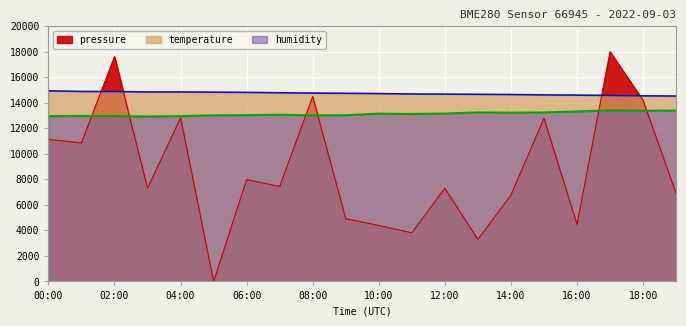

Which category has the highest value in the pressure series?

17:00